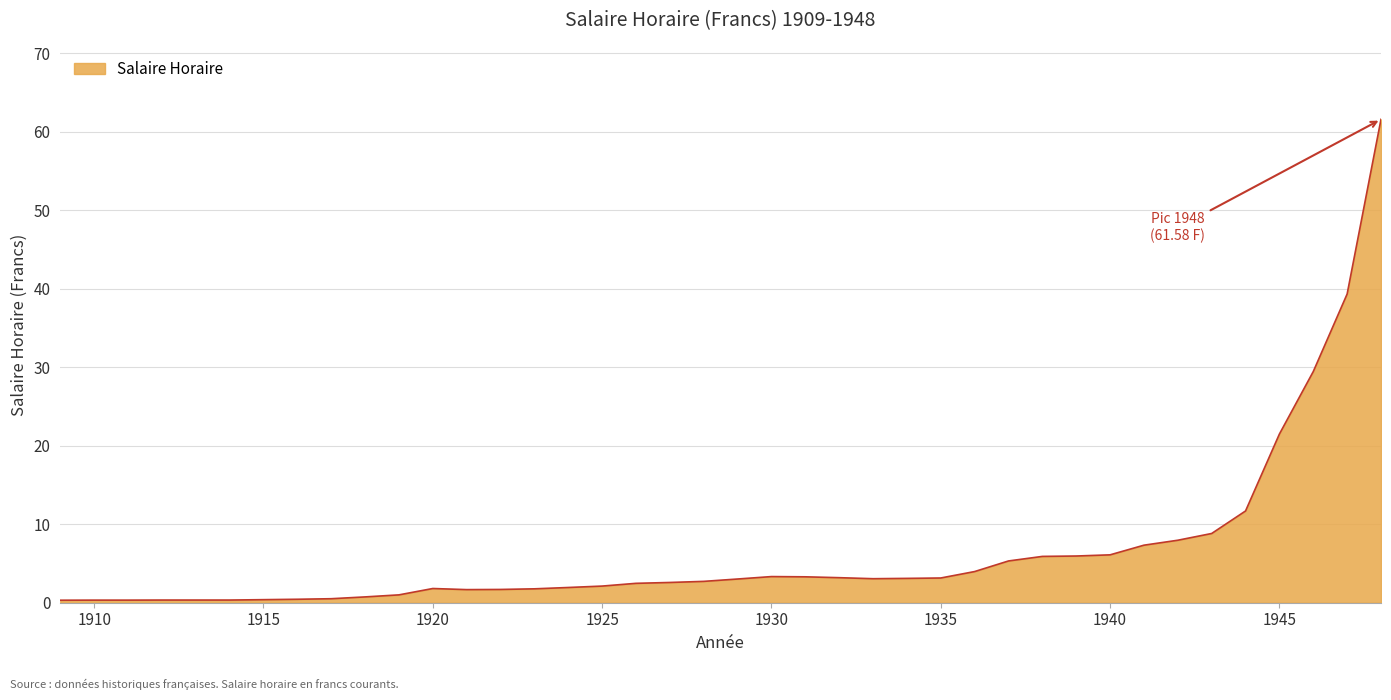

What is the difference between the maximum and minimum values?

61.3